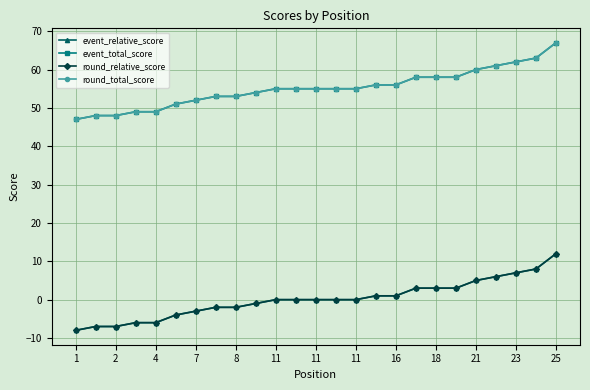

What is the smallest value displayed?

-8